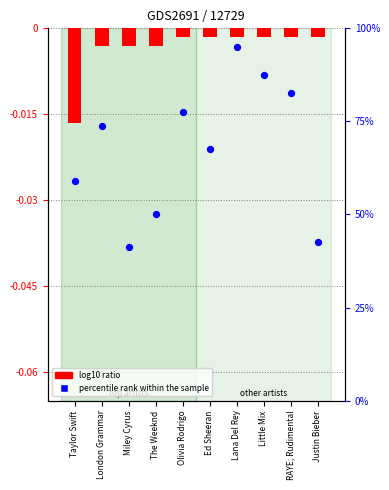

Which series has the largest total across all categories?

percentile rank within the sample